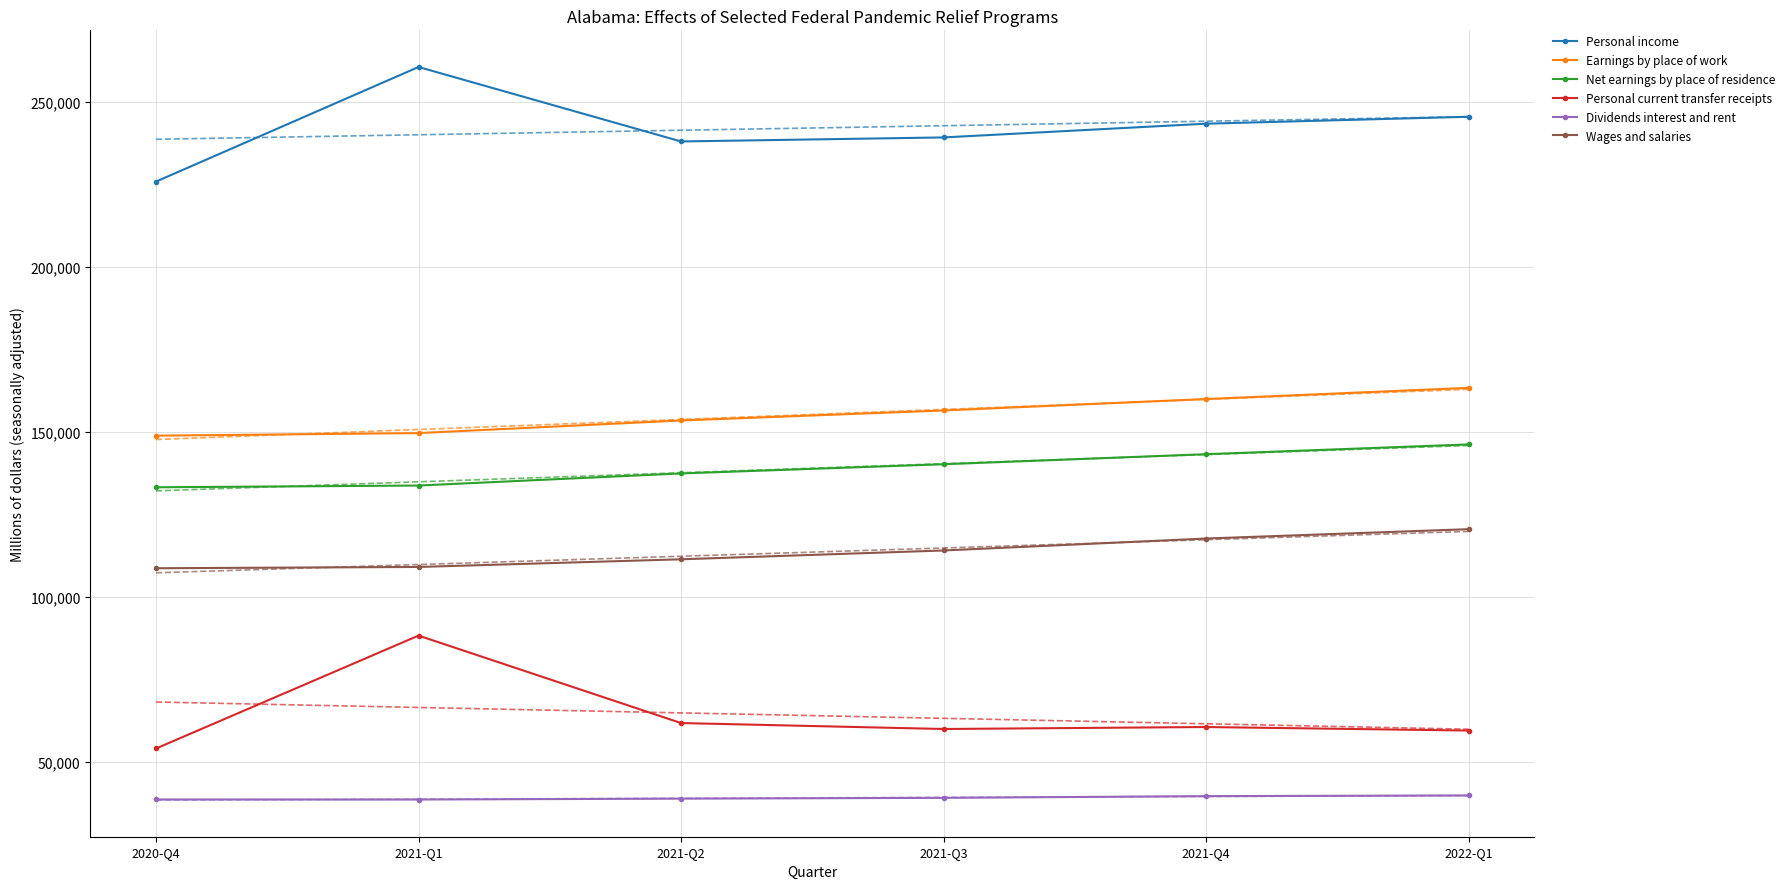

The value of Earnings by place of work at 2021-Q1 is 149563.1. True or false?

True